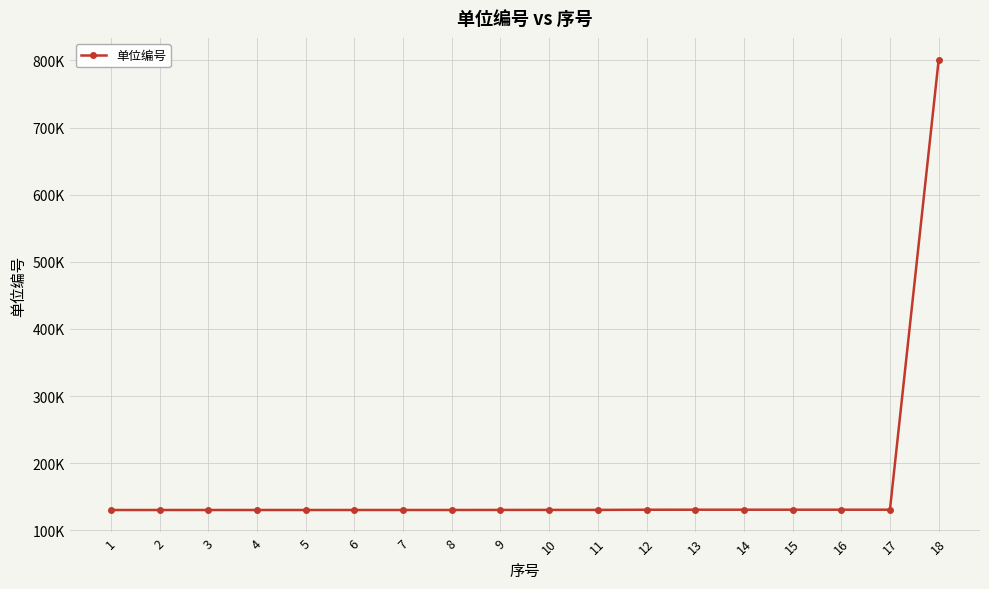

Does the chart have visible grid lines?

Yes